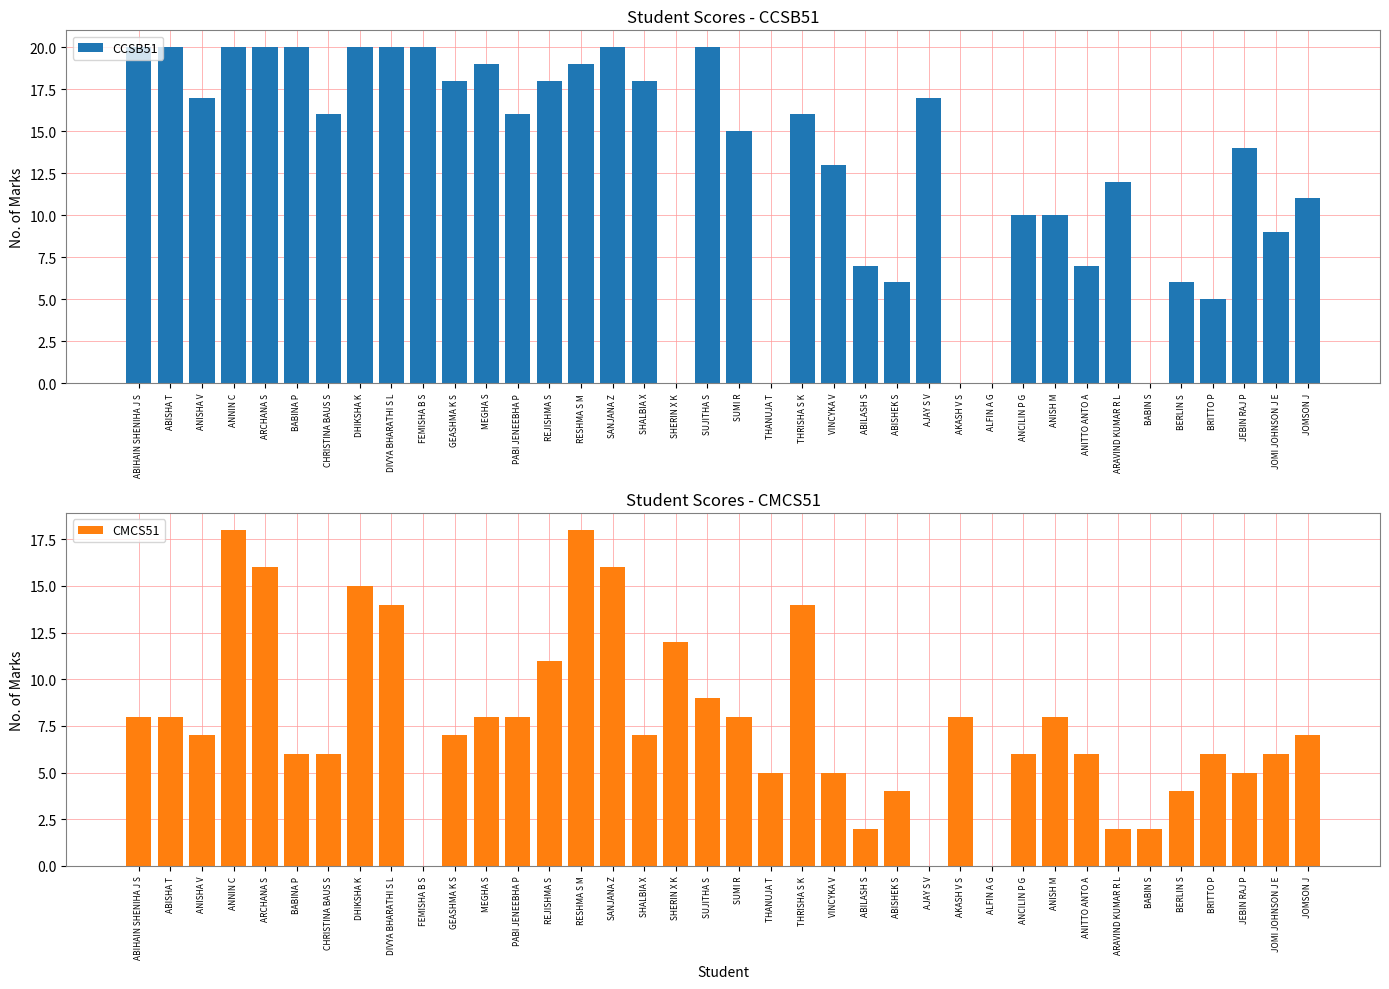

Is the value of CMCS51 at RESHMA S M greater than the value of CCSB51 at ABIHAIN SHENIHA J S?

No